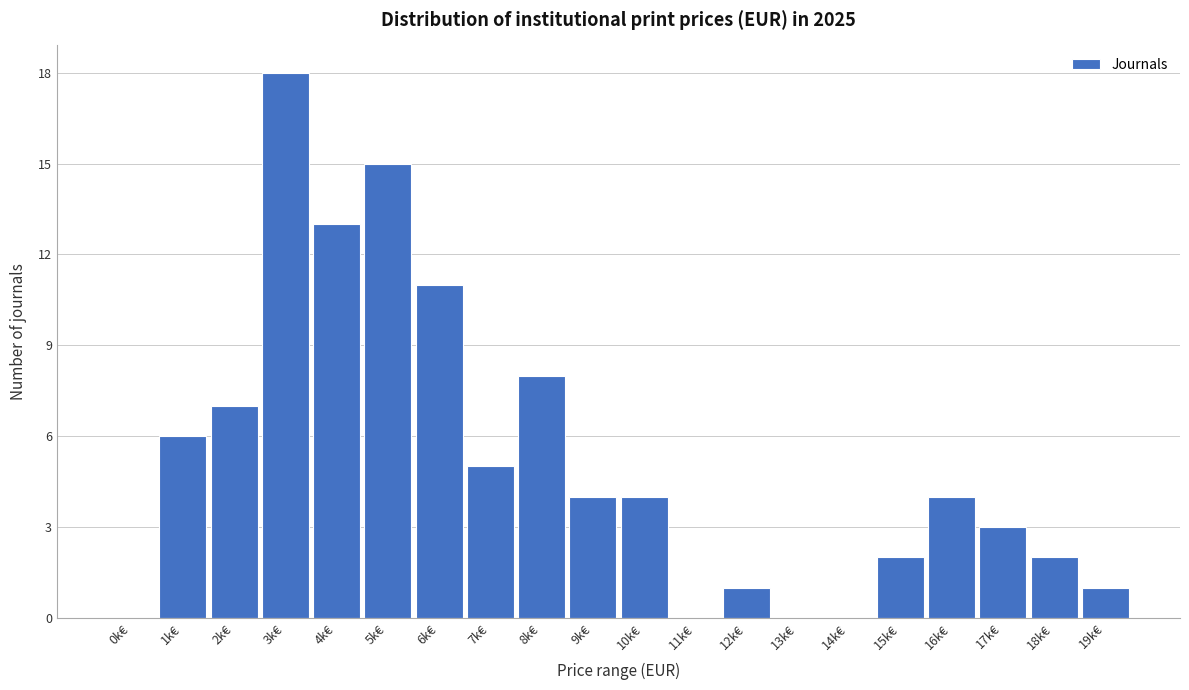

Reading right to left, list all the values displayed in this chart.

19k€=1	18k€=2	17k€=3	16k€=4	15k€=2	14k€=0	13k€=0	12k€=1	11k€=0	10k€=4	9k€=4	8k€=8	7k€=5	6k€=11	5k€=15	4k€=13	3k€=18	2k€=7	1k€=6	0k€=0